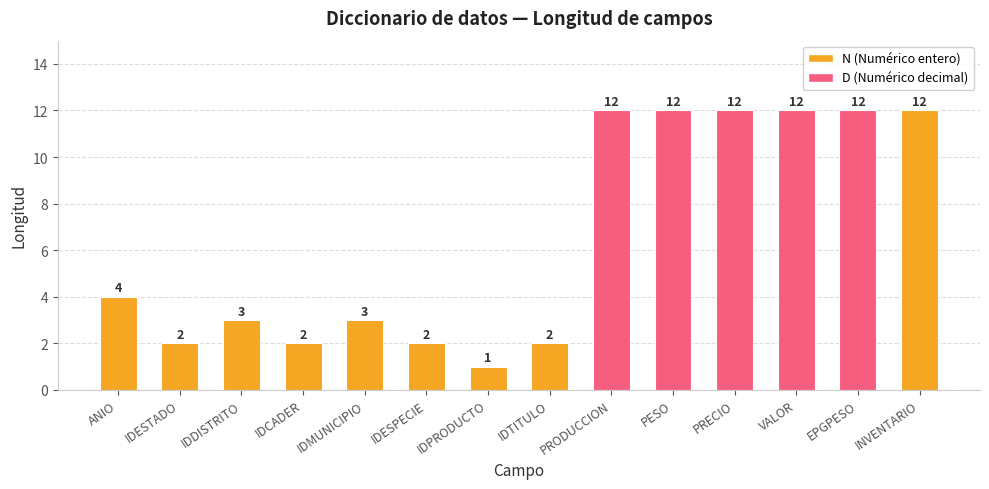

Are the bars horizontal?

No